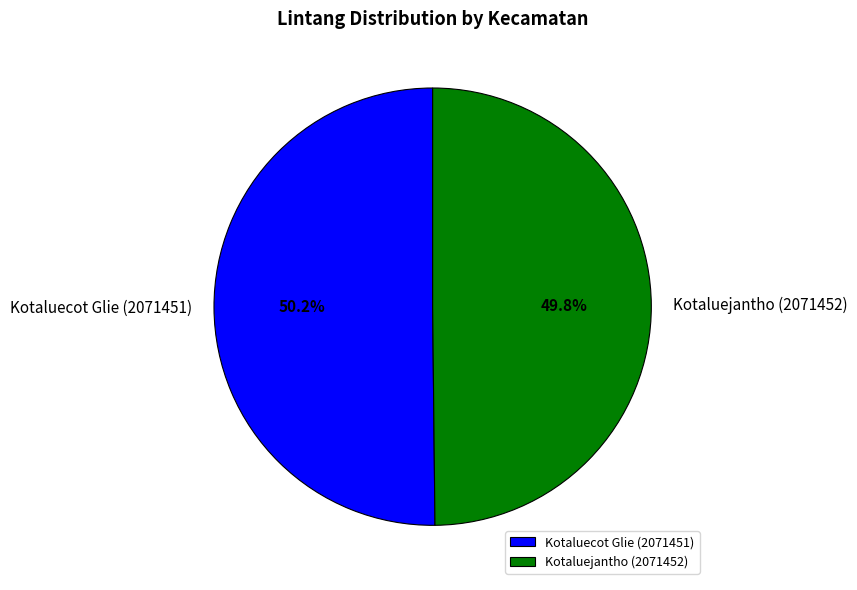

Do Kotaluecot Glie (2071451) and Kotaluejantho (2071452) together represent more than half of the pie?

Yes